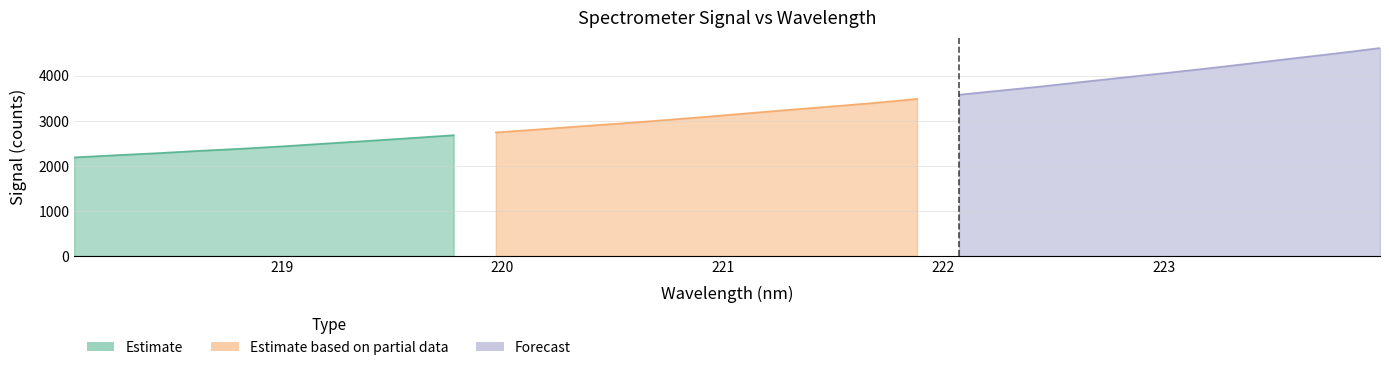

What is the difference between the values at 218.6332 and 220.9264?

753.8